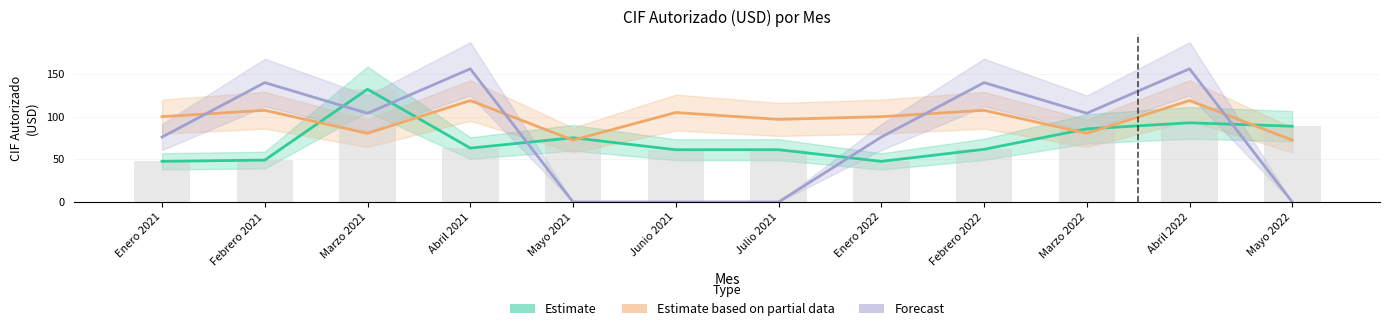

What is the sum of the Forecast values at Marzo 2022 and Abril 2021?

259.8